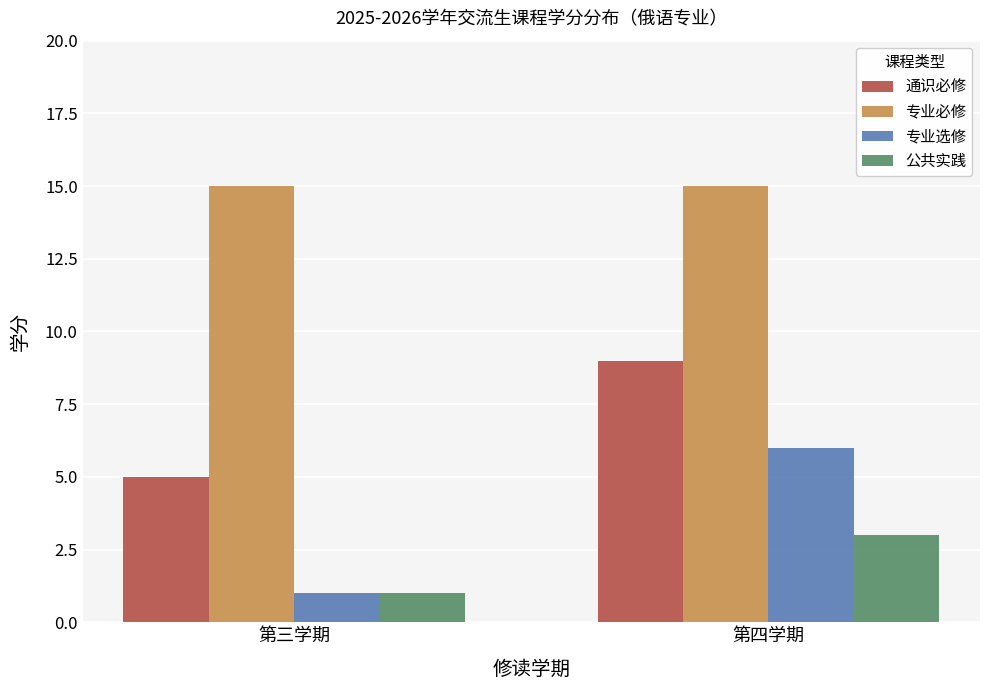

How many bars are there in each group?

4